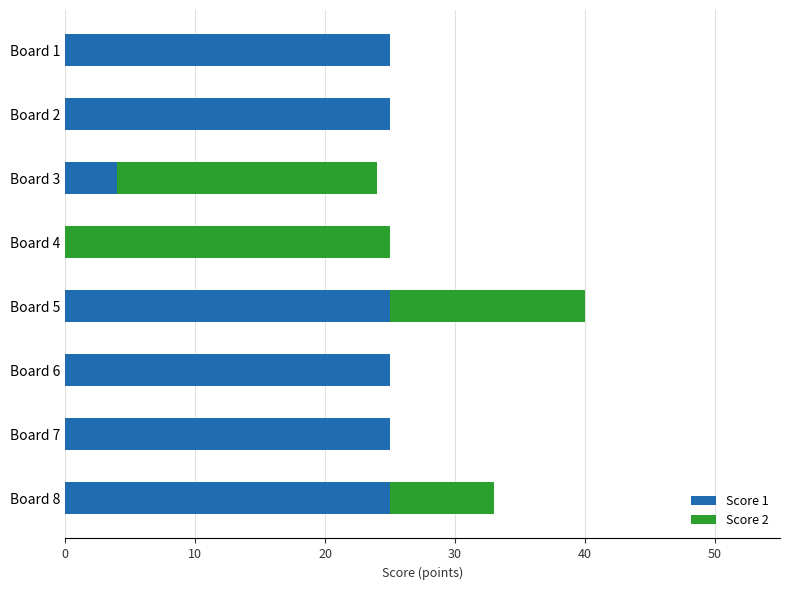

What is the total value across all series at Board 3?

24